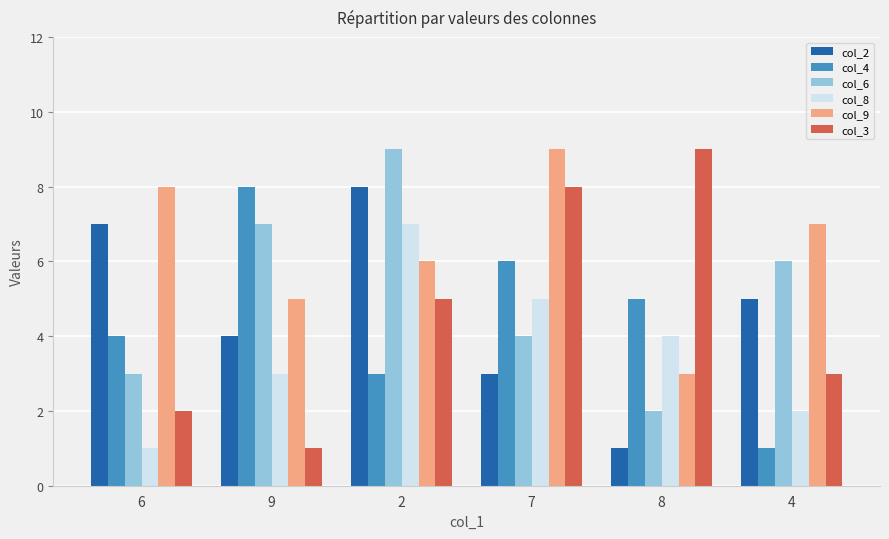

What is the difference between the highest and lowest values at 2?

6